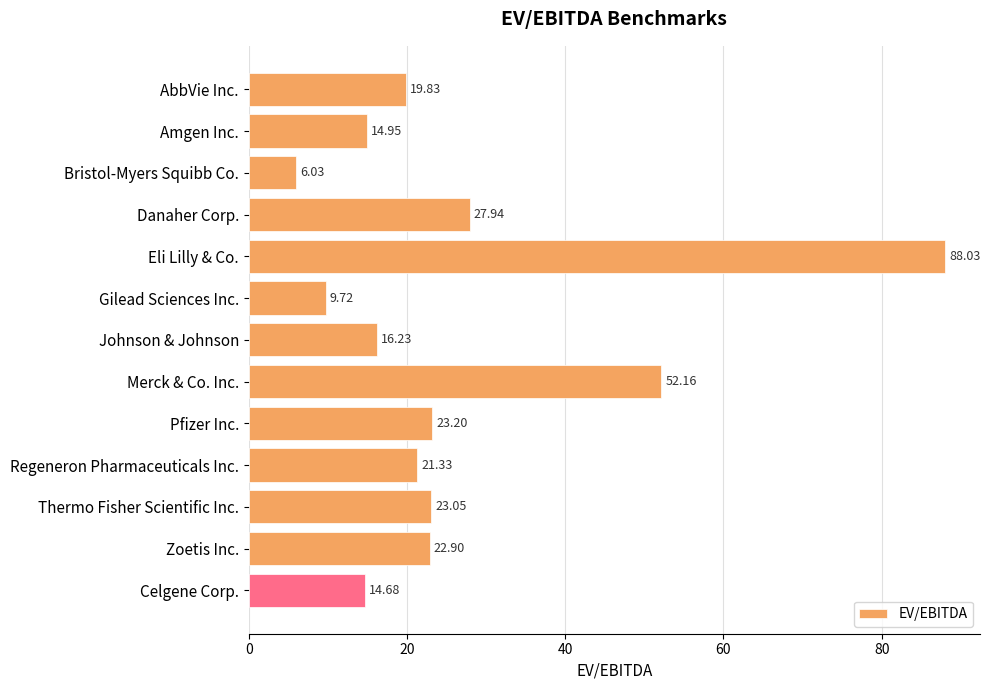

How many data points does each series have?

13